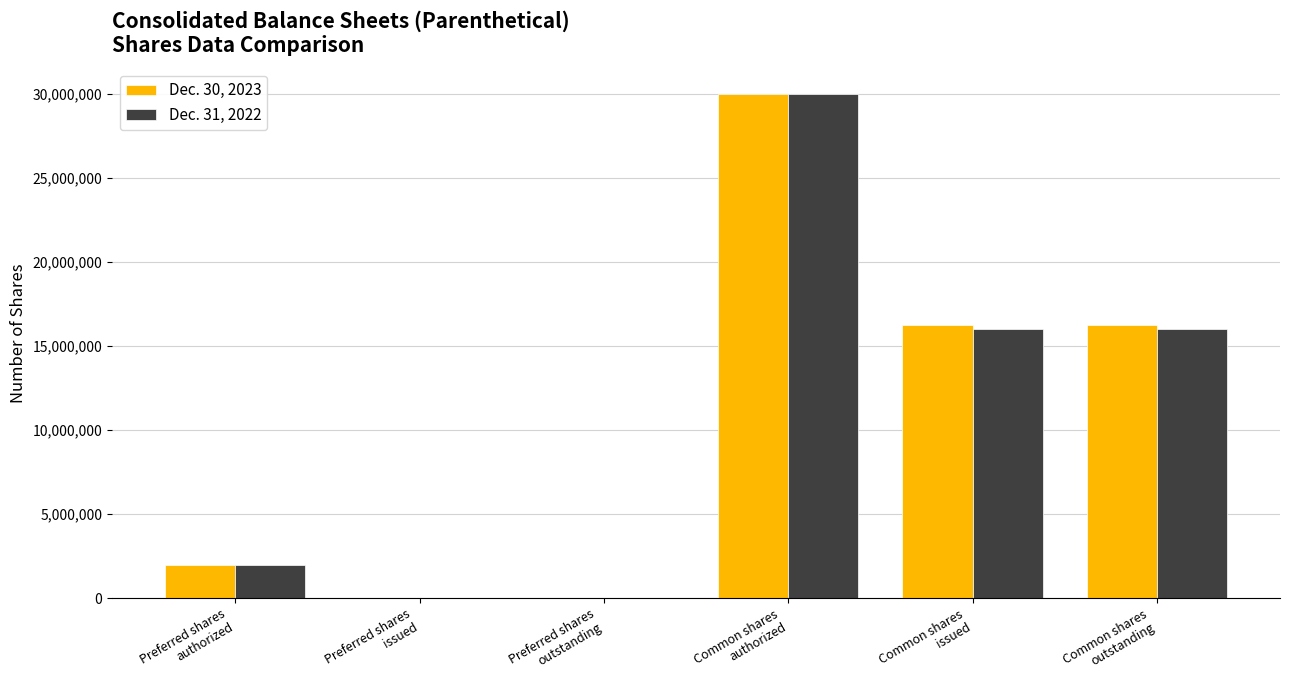

What is the average value of the Dec. 31, 2022 series?

10663221